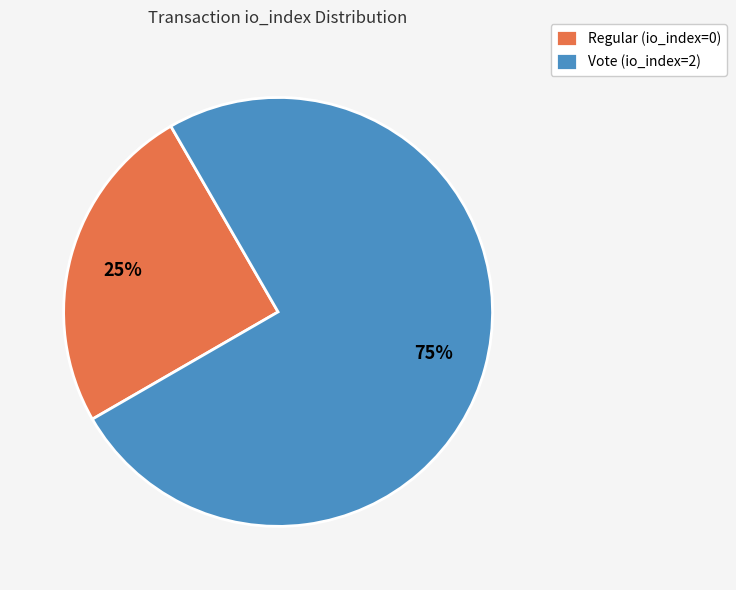

Approximately how many times larger is the value at Vote (io_index=2) compared to Regular (io_index=0)?

3.0